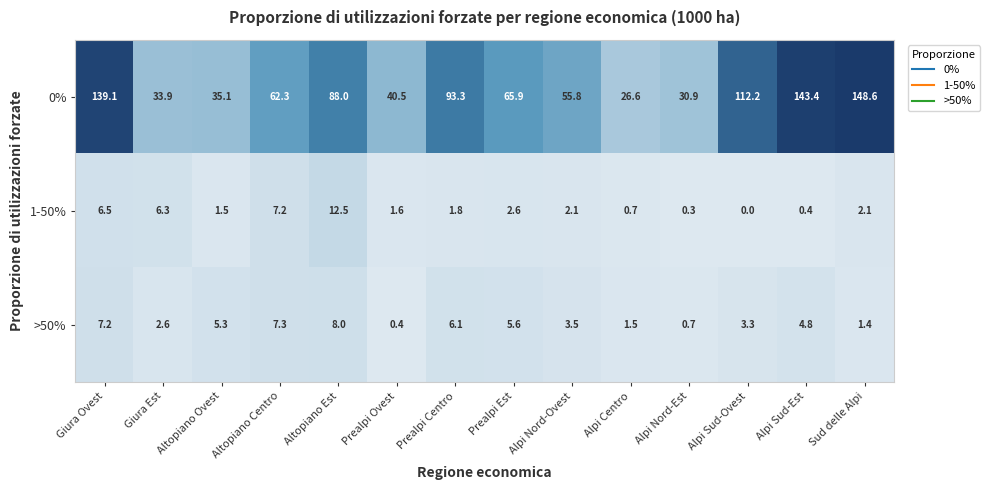

At which label does >50% first exceed 4?

Giura Ovest